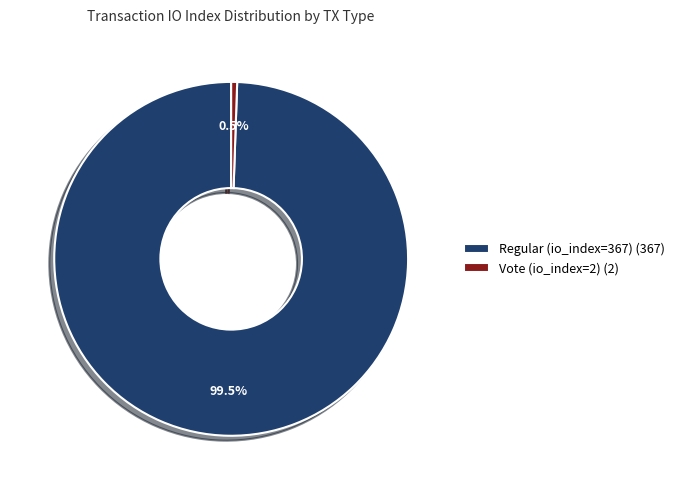

True or false: Vote (io_index=2) accounts for 11% of the total.

False